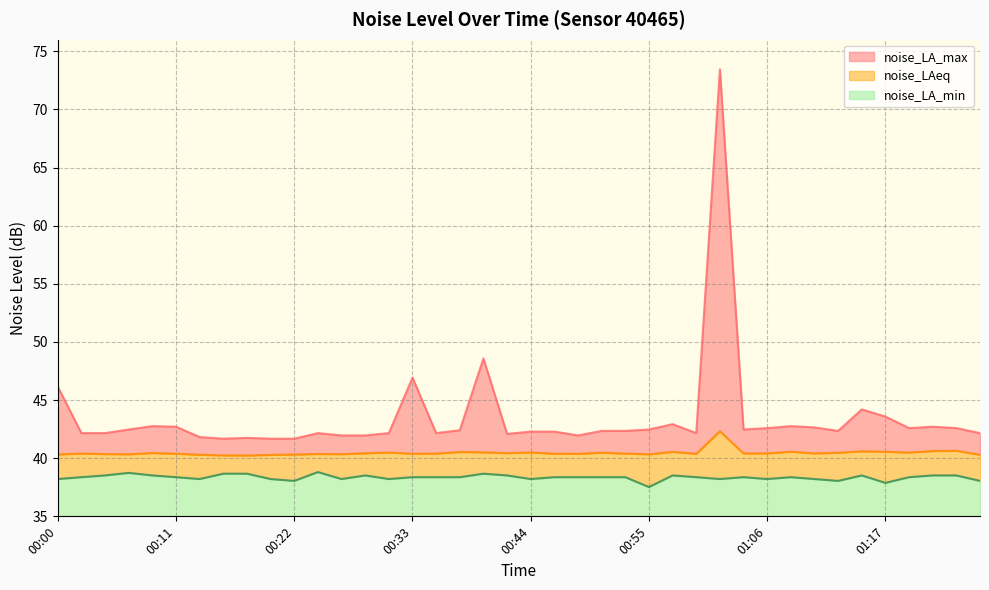

How many noise_LAeq values are between 40 and 41?

39